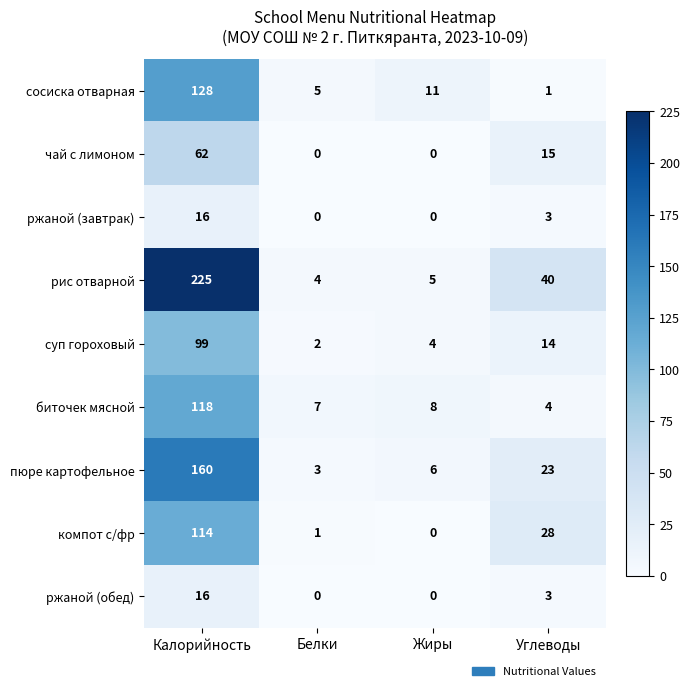

Which category has the highest value across all series?

Калорийность